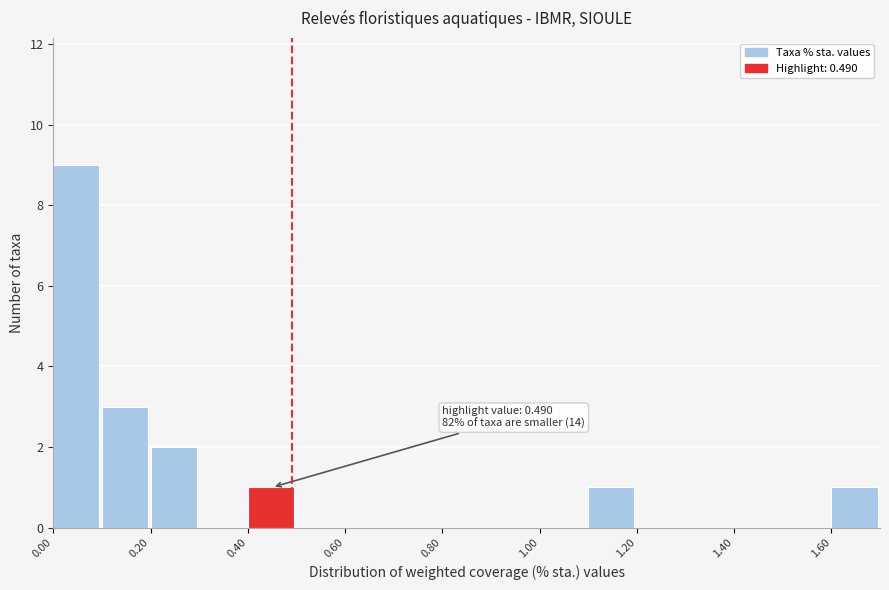

Over which range of the x-axis is the bar tallest?

0.0 to 0.1